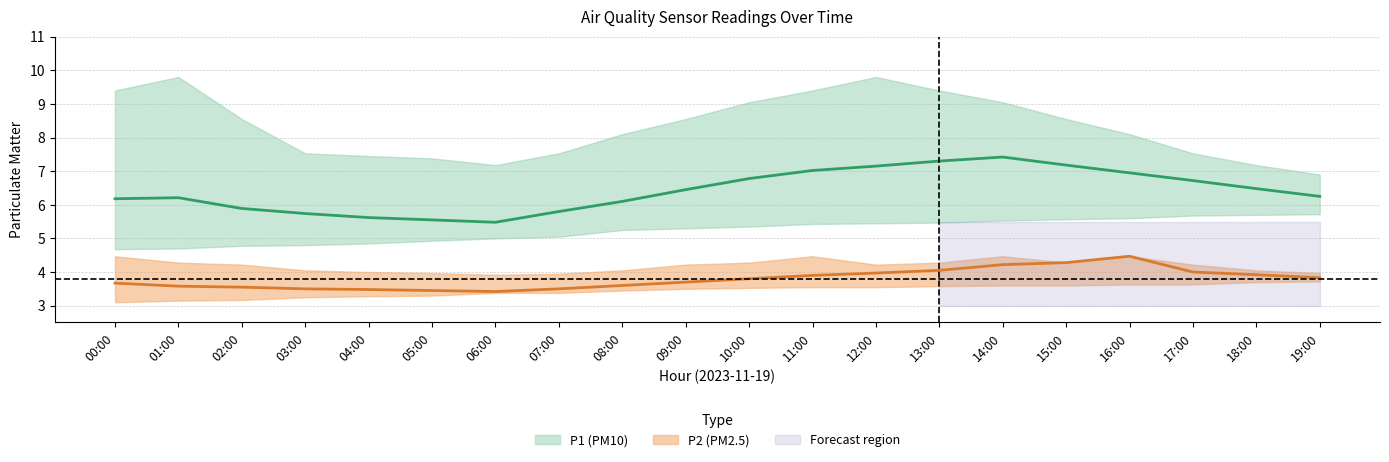

How many data points in P2_upper are above 4?

15